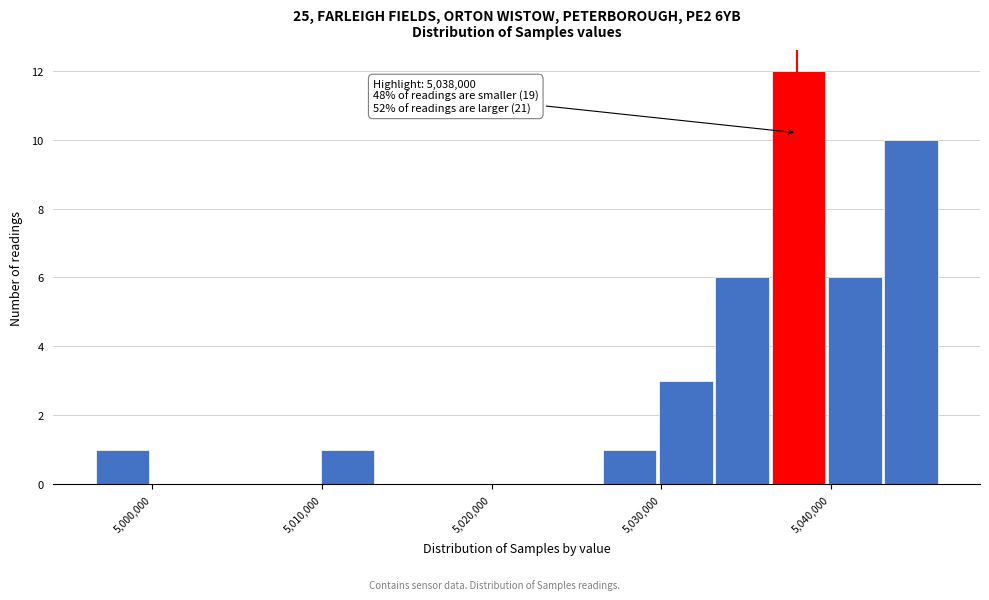

Around what value on the x-axis is the tallest bar? Give the approximate position of its centre, as read against the axis.

5038000